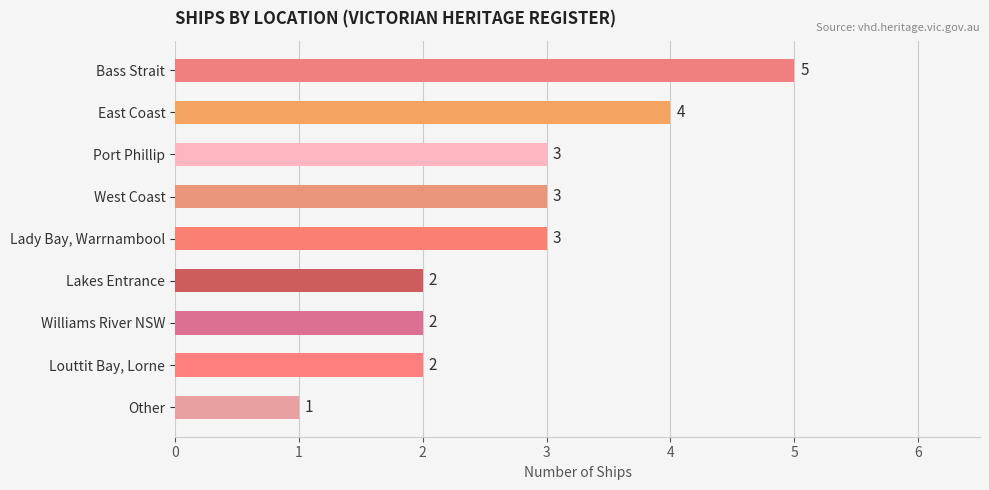

Reading top to bottom, extract all data points from this chart.

5	4	3	3	3	2	2	2	1